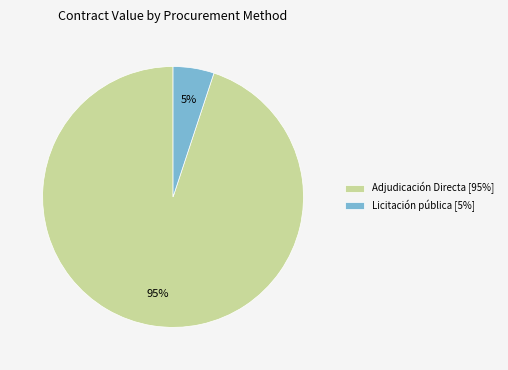

Which has a higher value, Licitación pública [5%] or Adjudicación Directa [95%]?

Adjudicación Directa [95%]